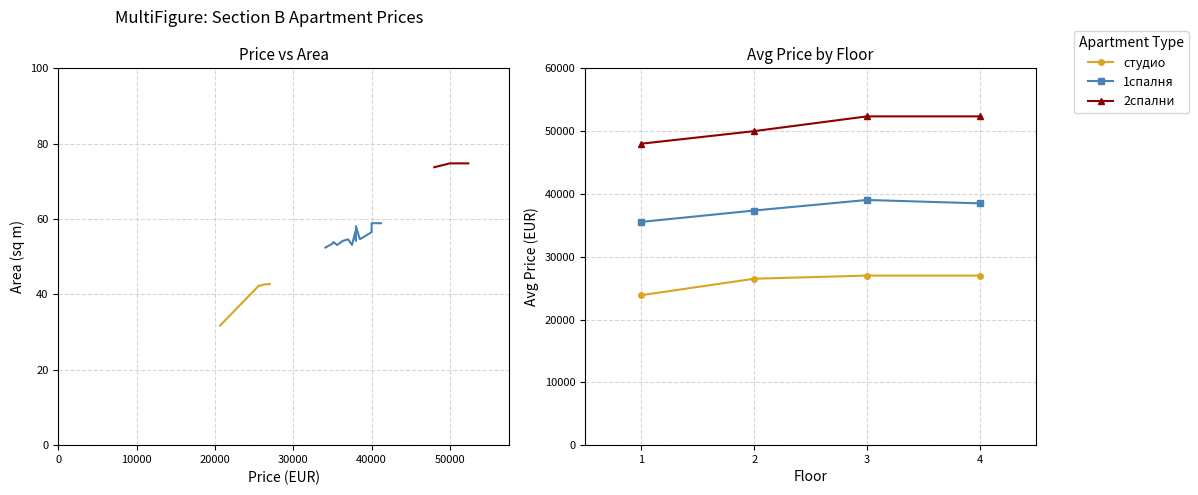

What is the value of the 2спални point at the 4th from the left?

52350.0